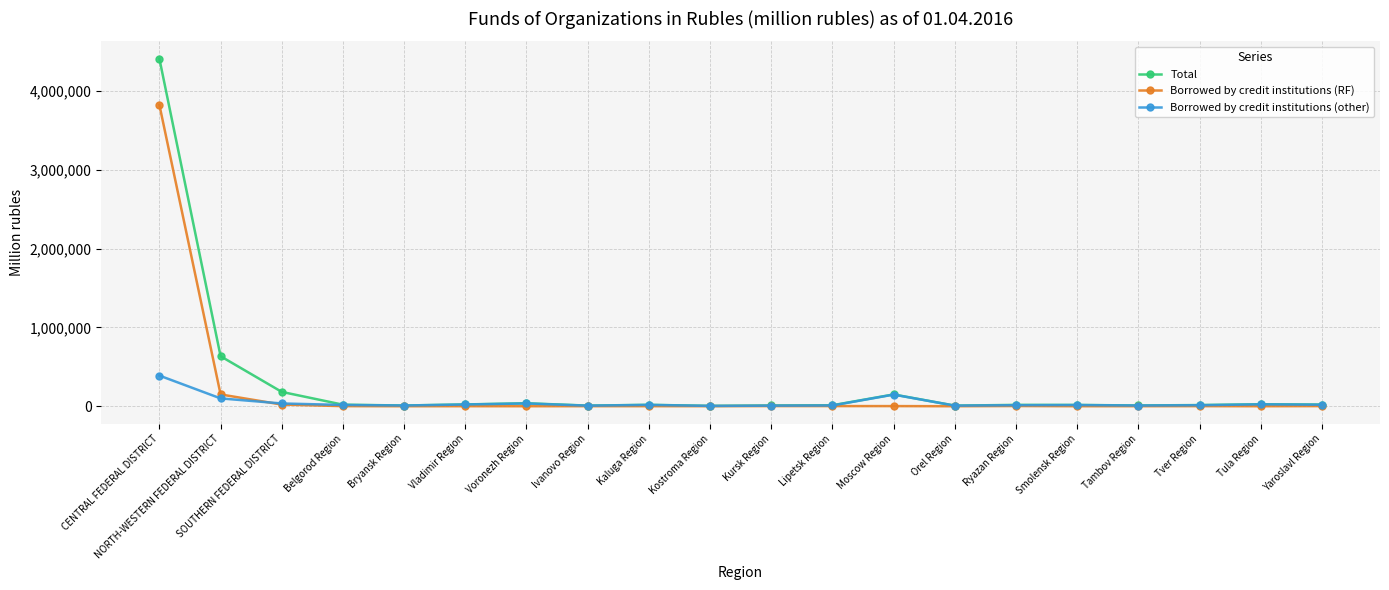

What is the label of the 2nd point from the left?

NORTH-WESTERN FEDERAL DISTRICT